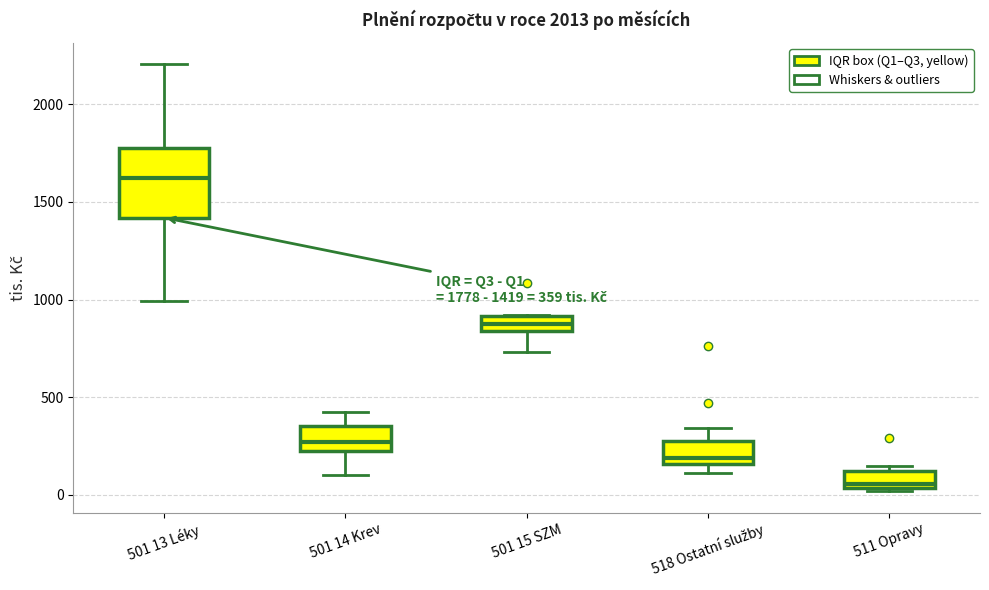

Comparing the boxes themselves (not the whiskers), which one is the tallest?

501 13 Léky